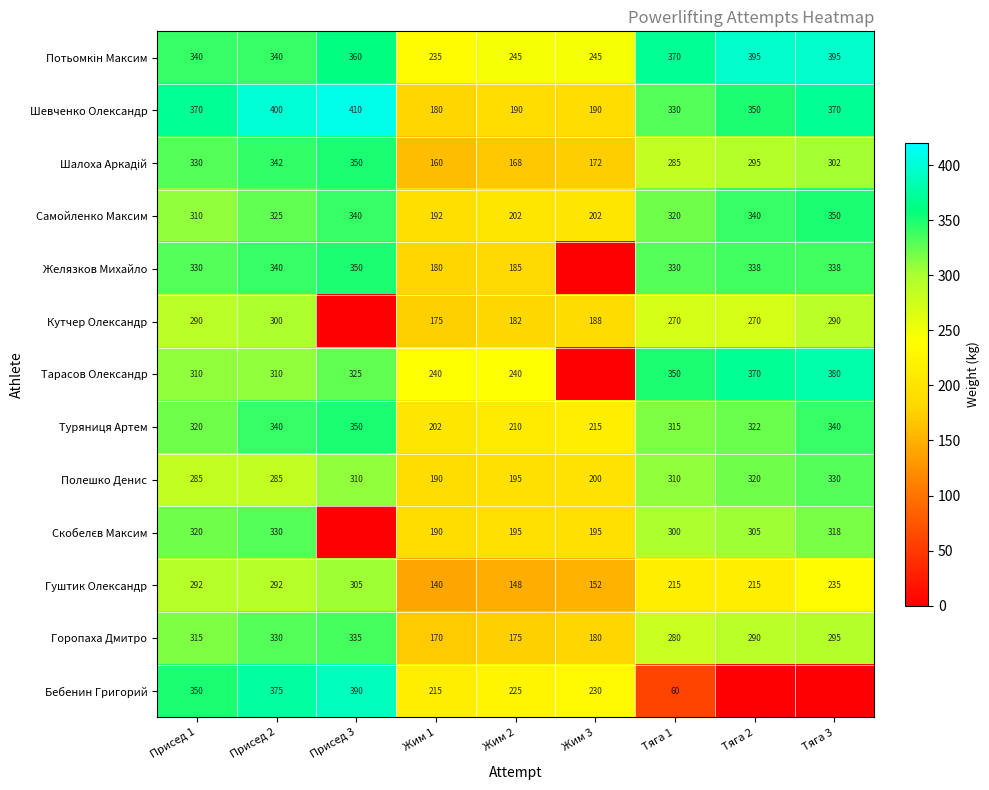

What is the difference between the maximum and minimum values in the Полешко Денис series?

140